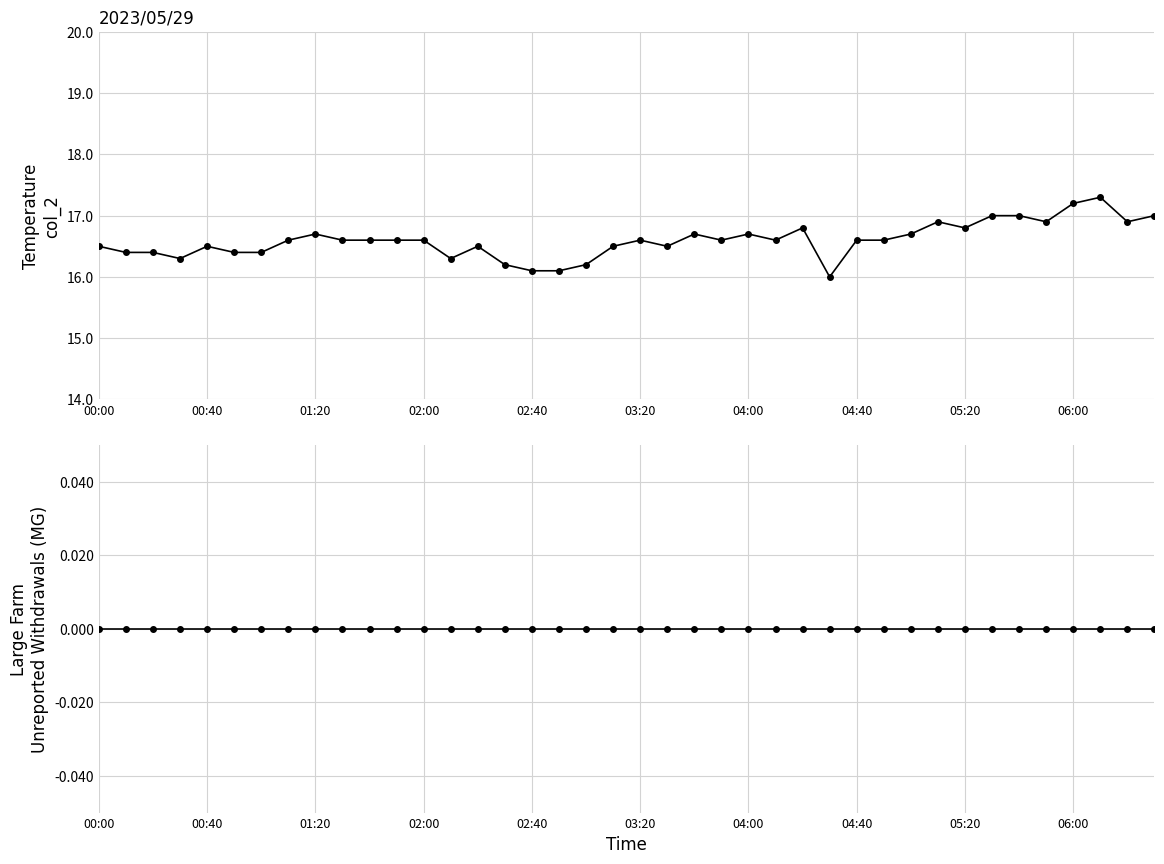

Reading left to right, what are all the values shown in this chart?

col_2: 16.5	16.4	16.4	16.3	16.5	16.4	16.4	16.6	16.7	16.6	16.6	16.6	16.6	16.3	16.5	16.2	16.1	16.1	16.2	16.5	16.6	16.5	16.7	16.6	16.7	16.6	16.8	16.0	16.6	16.6	16.7	16.9	16.8	17.0	17.0	16.9	17.2	17.3	16.9	17.0
col_1: 0.0	0.0	0.0	0.0	0.0	0.0	0.0	0.0	0.0	0.0	0.0	0.0	0.0	0.0	0.0	0.0	0.0	0.0	0.0	0.0	0.0	0.0	0.0	0.0	0.0	0.0	0.0	0.0	0.0	0.0	0.0	0.0	0.0	0.0	0.0	0.0	0.0	0.0	0.0	0.0